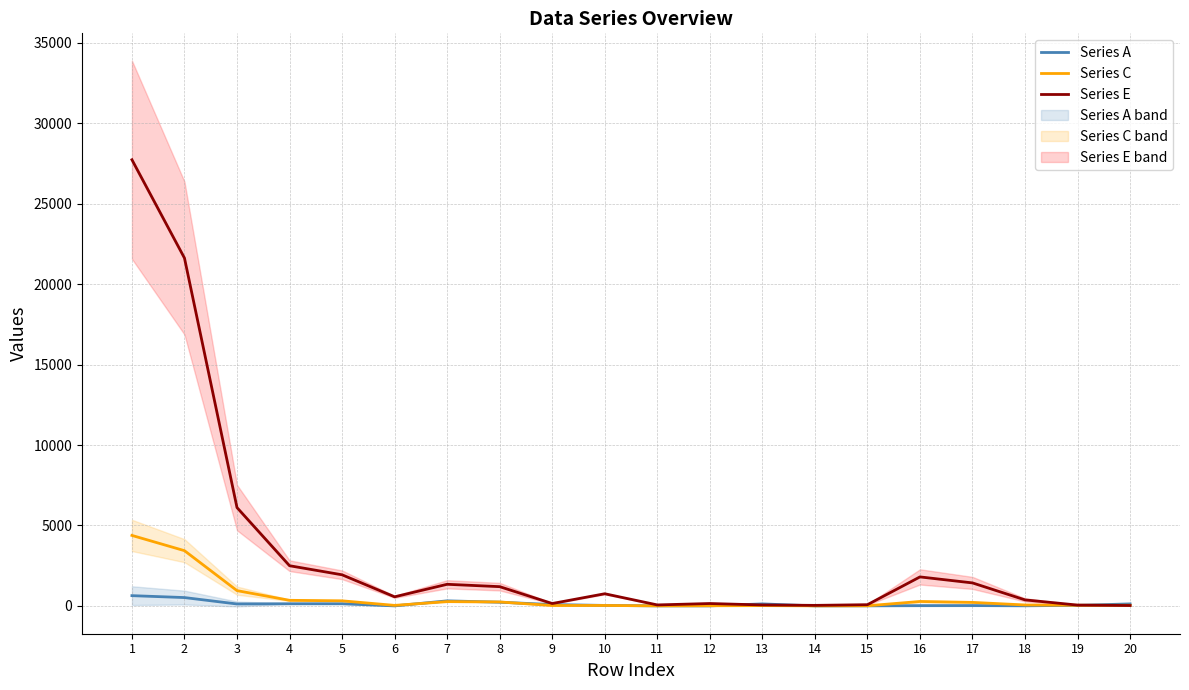

What are all the series names shown in the legend?

Series A, Series C, Series E